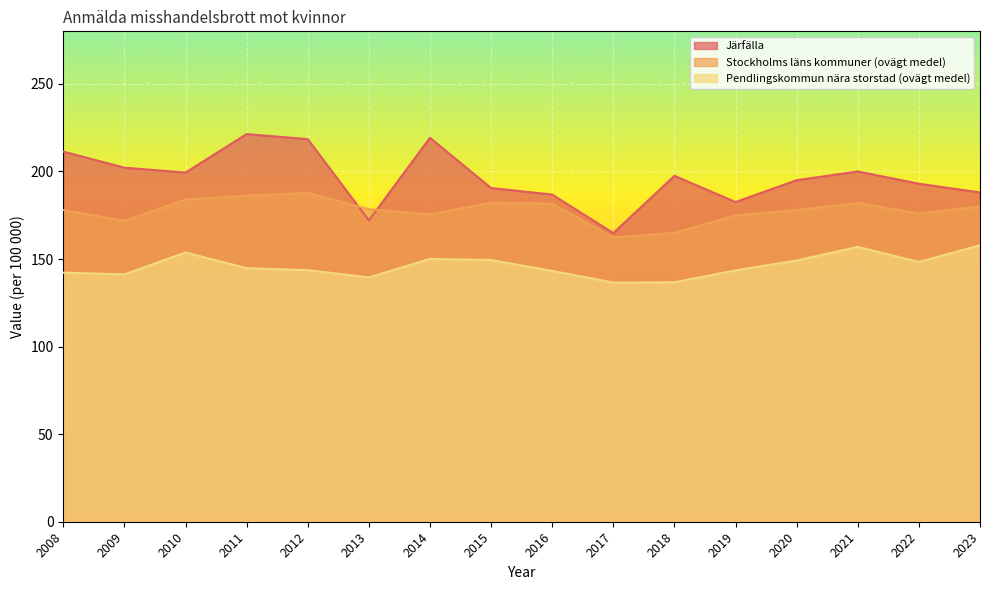

True or false: Järfälla and Stockholms läns kommuner (ovägt medel) intersect in this chart.

True